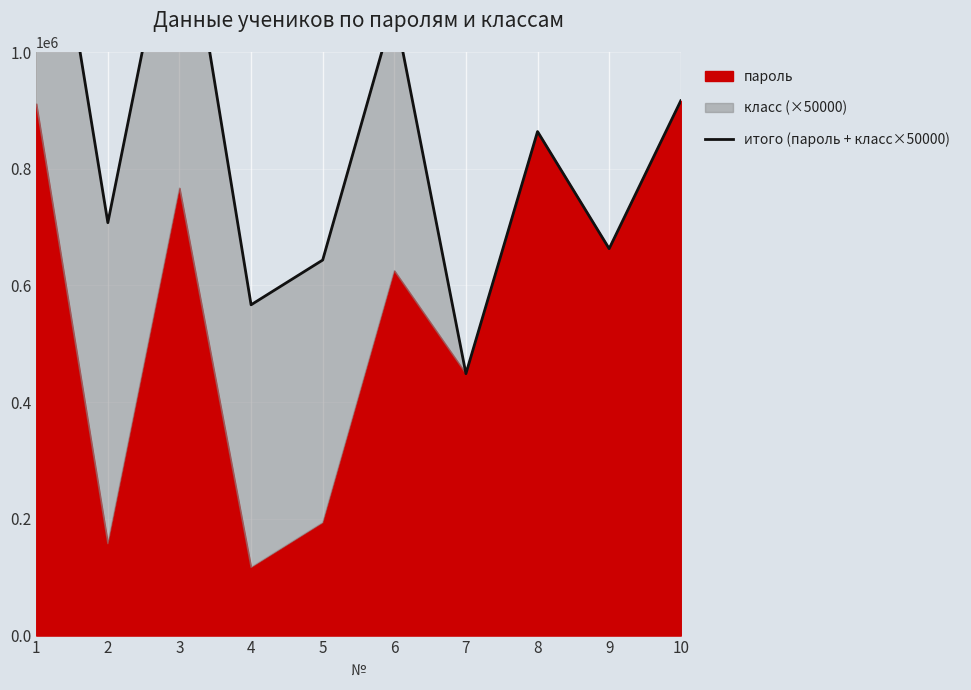

At which category does the data reach its first local valley?

2